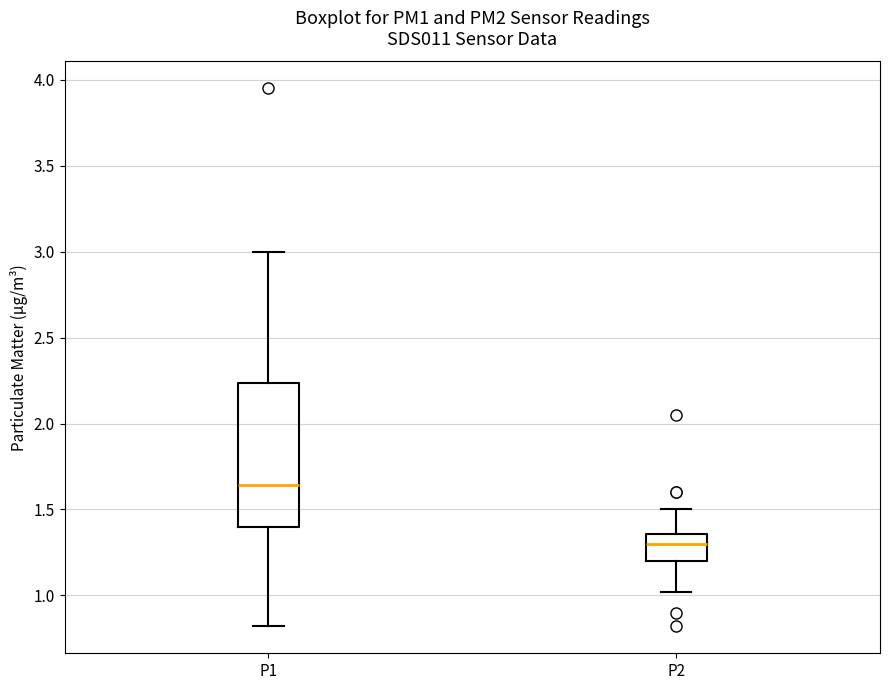

Reading left to right, read every box against the y-axis: the position of its median line, the range the box covers, and the ends of its whiskers. The values are not printed on the chart, so give them approximately, as read against the axis.

P1: median 1.65, box 1.40 to 2.25, whiskers 0.80 to 3.00
P2: median 1.30, box 1.20 to 1.35, whiskers 1.00 to 1.50